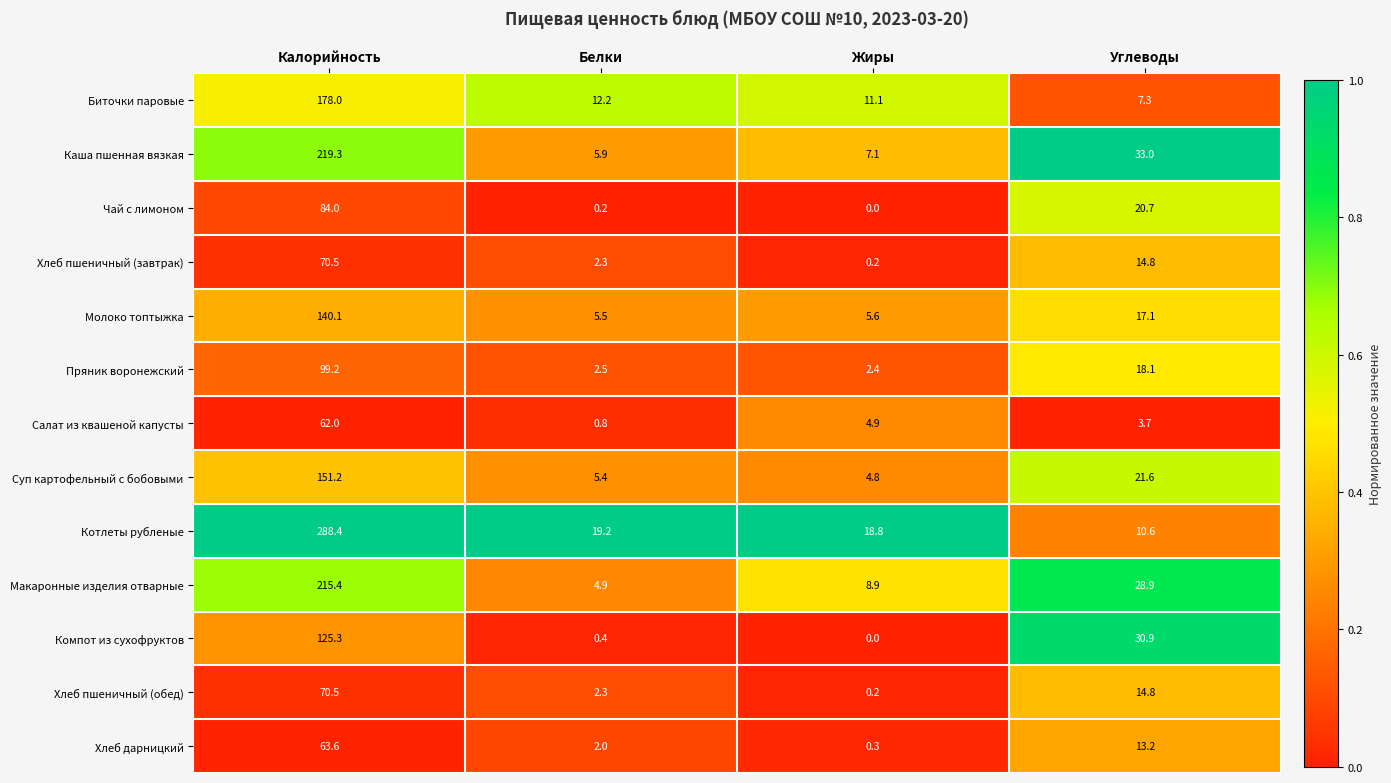

Which label corresponds to the smallest value in the chart?

Жиры